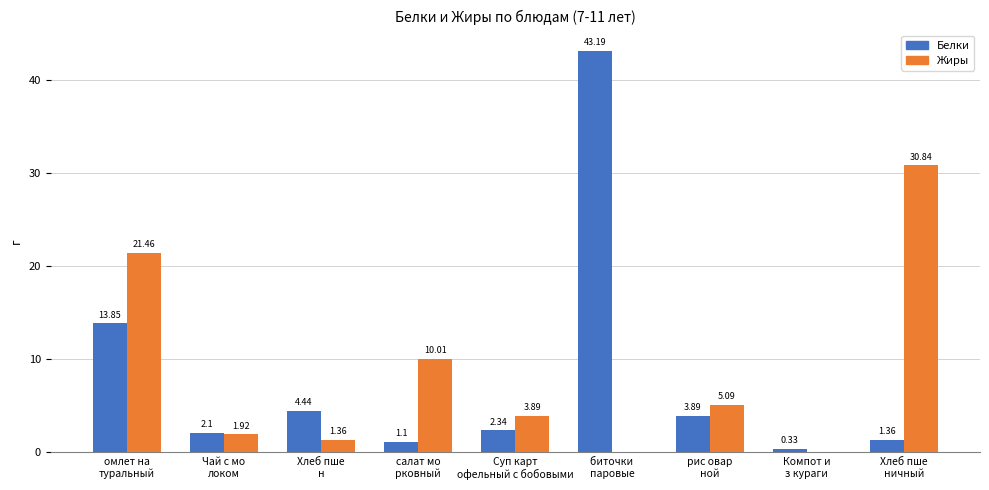

At which label is Белки closest to 21?

омлет на
туральный